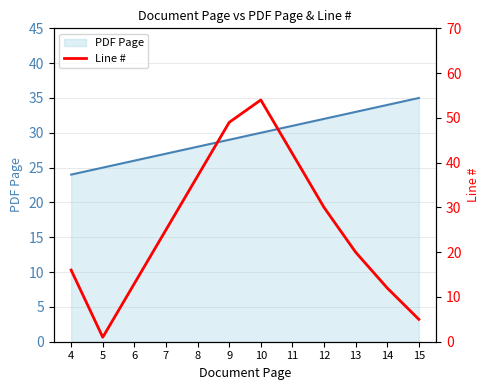

What is the smallest value displayed?

1